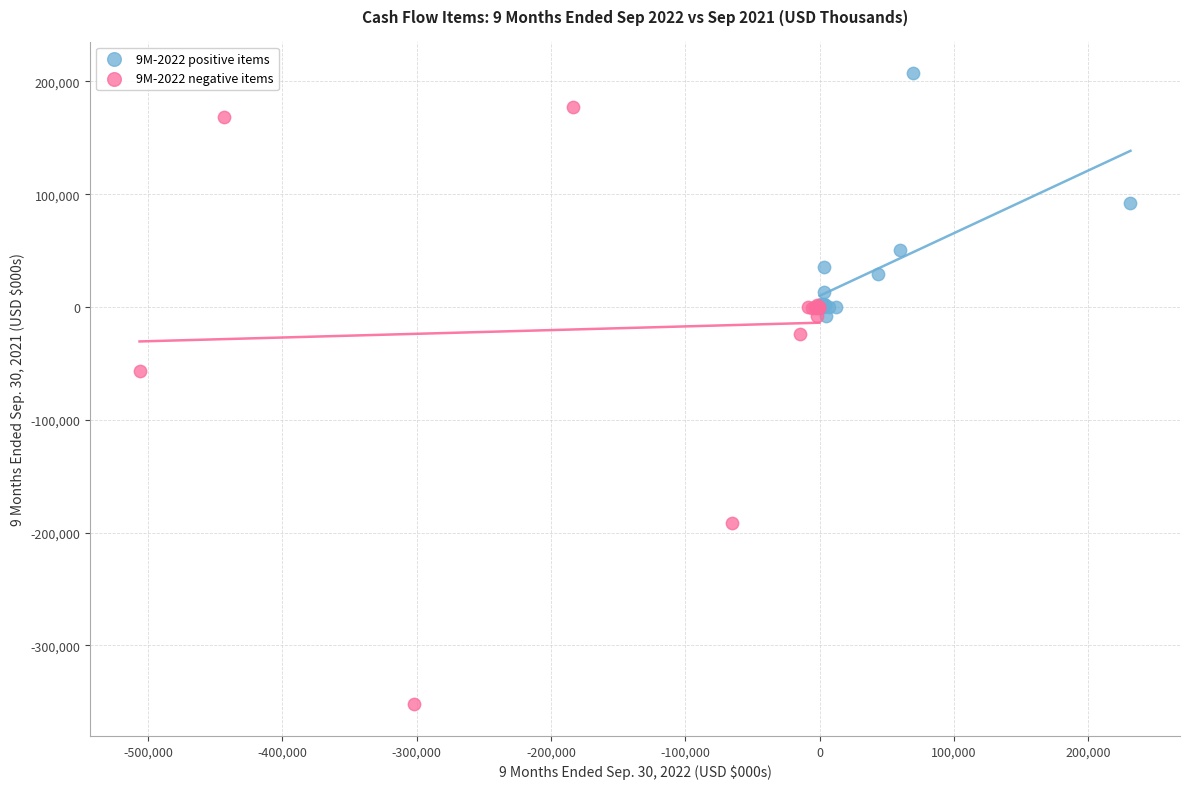

Which series has the widest spread of Y values?

9M-2022 negative items